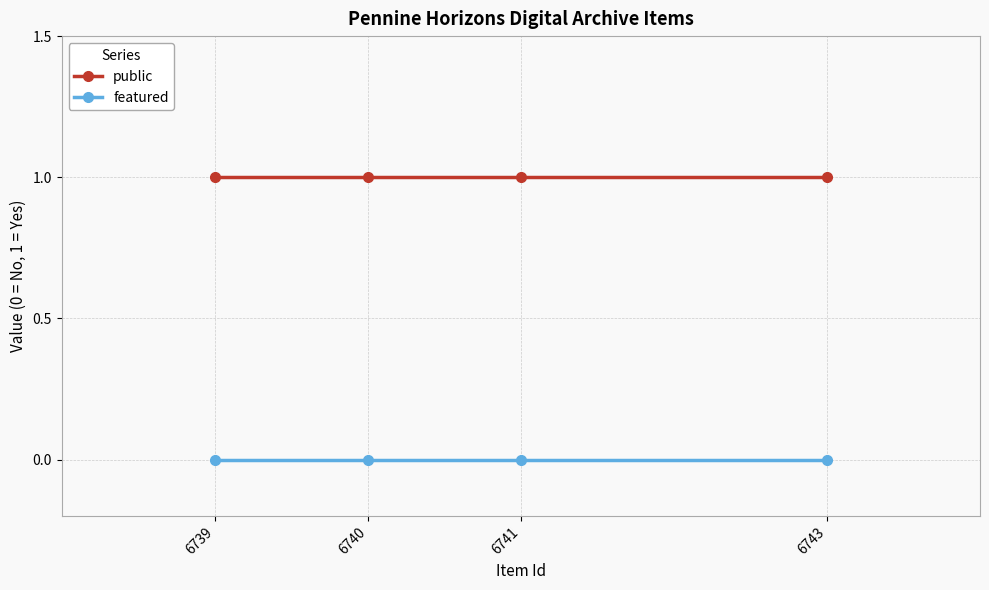

Reading left to right, extract all data points from this chart.

public: 6739=1	6740=1	6741=1	6743=1
featured: 6739=0	6740=0	6741=0	6743=0